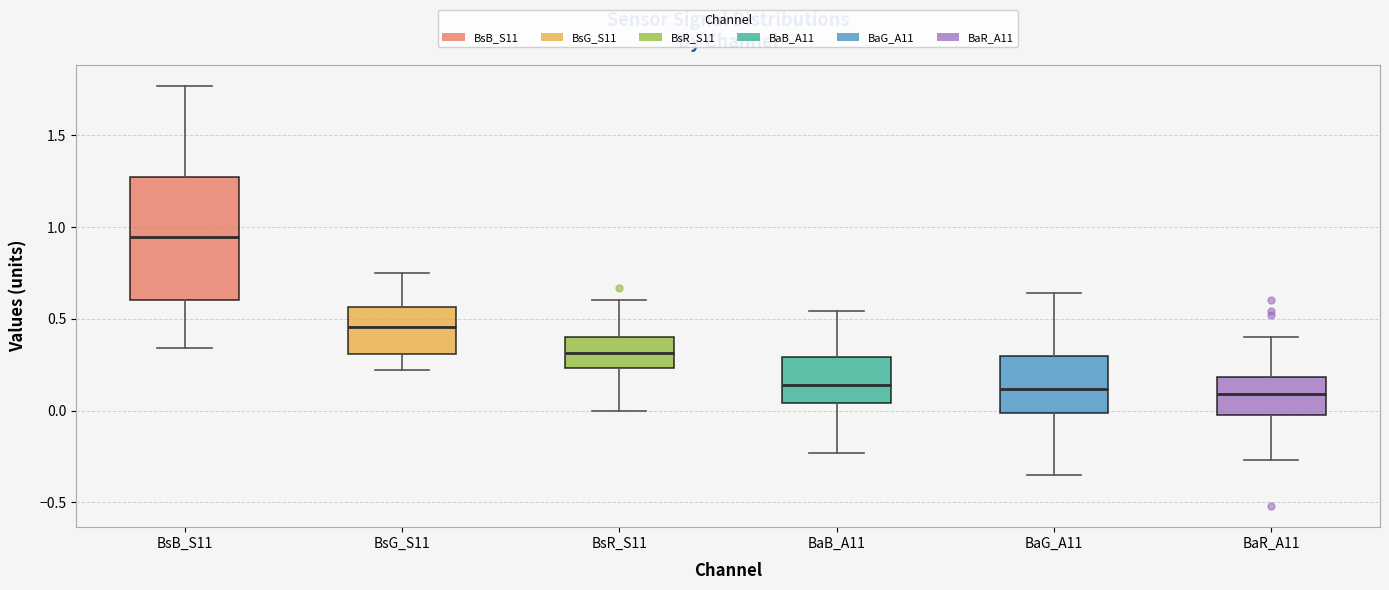

Where does the median line of the box for BsG_S11 sit on the y-axis? The values are not printed on the chart, so give them approximately, as read against the axis.

0.45